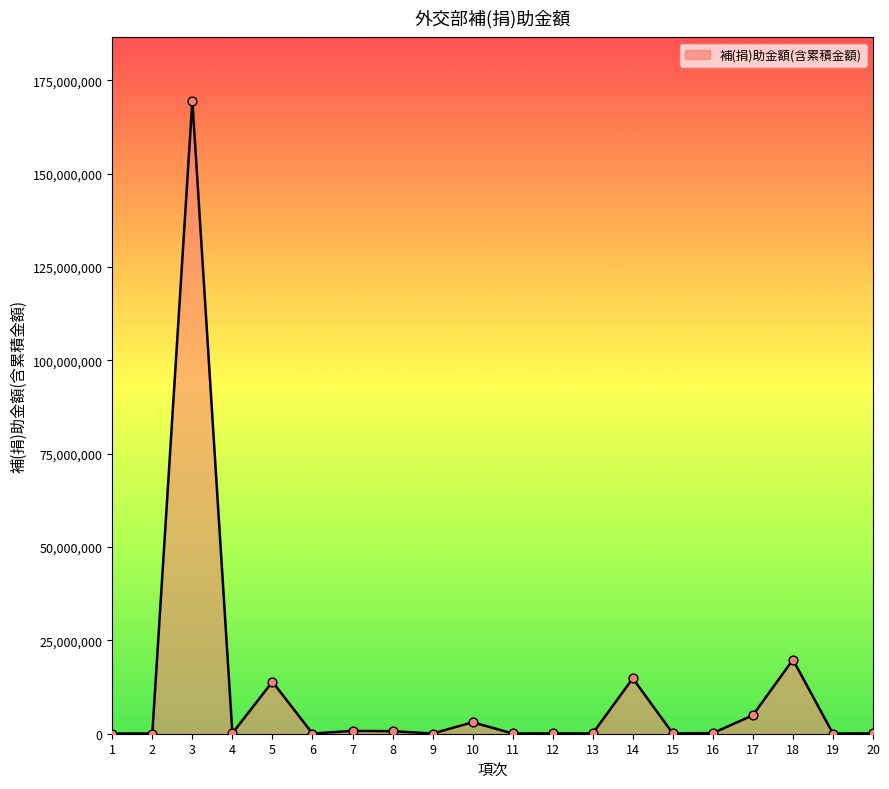

What is the change in value from 1 to 13?

+30000